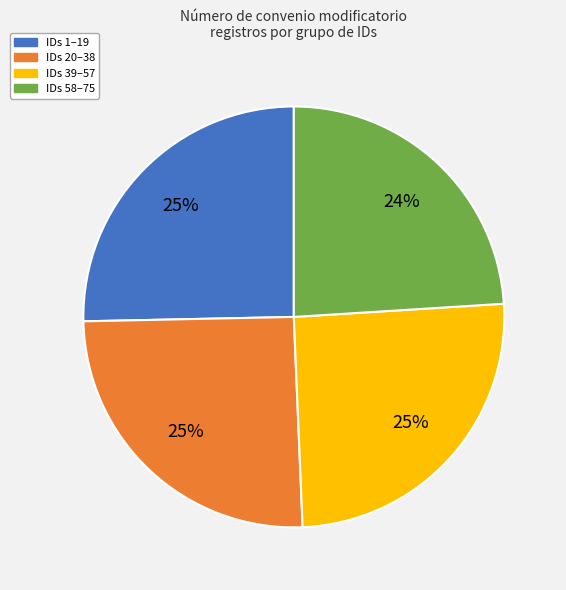

Is there any slice that represents more than half of the pie?

No